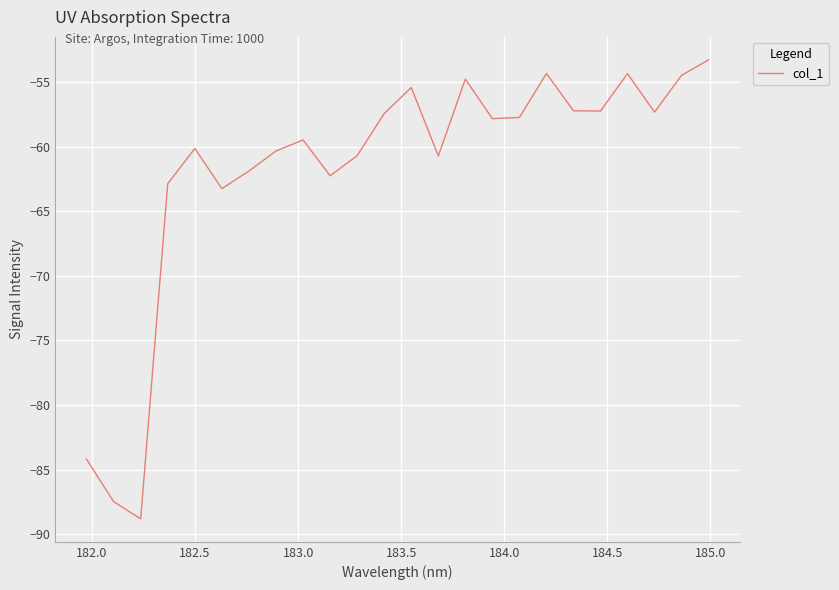

What is the maximum value shown in the chart?

-53.3